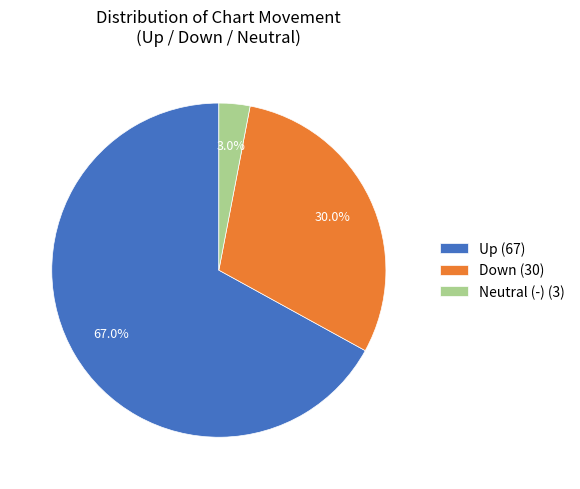

How many slices are in this pie chart?

3